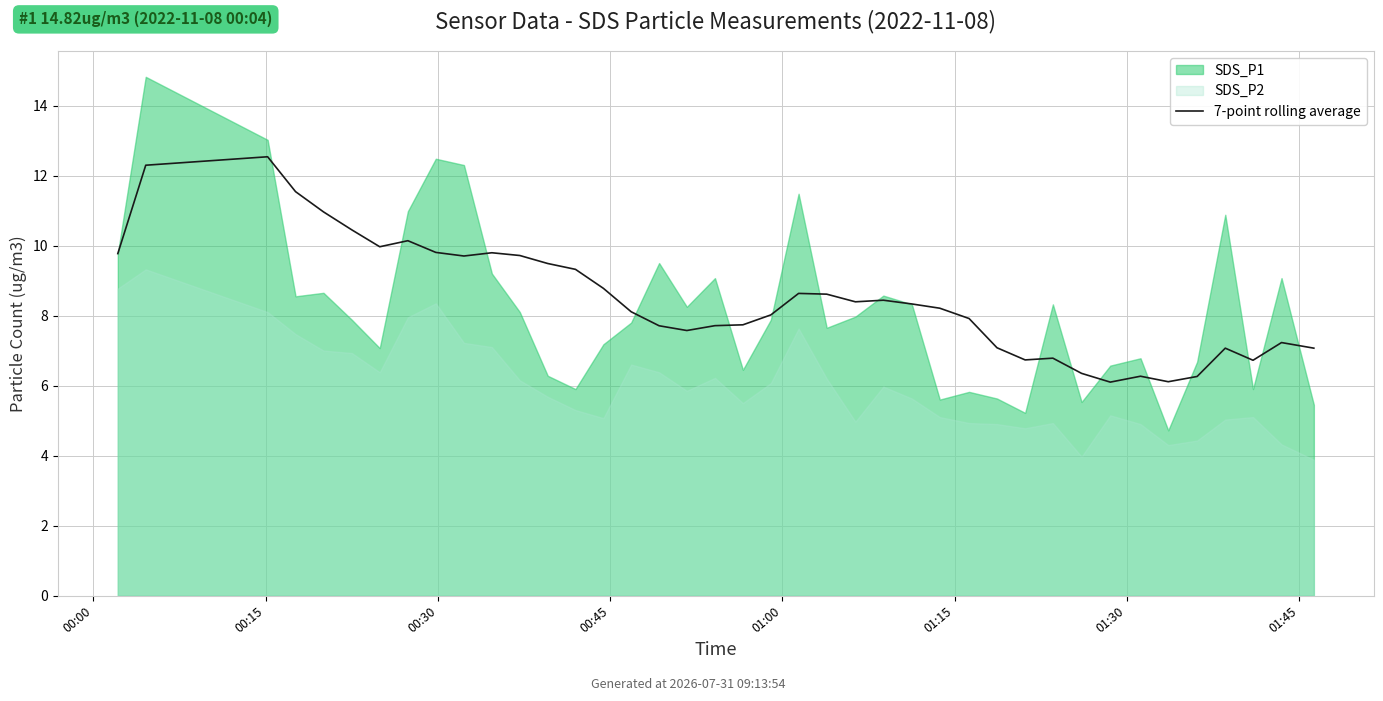

What is the difference between the second highest and second lowest values?

6.2